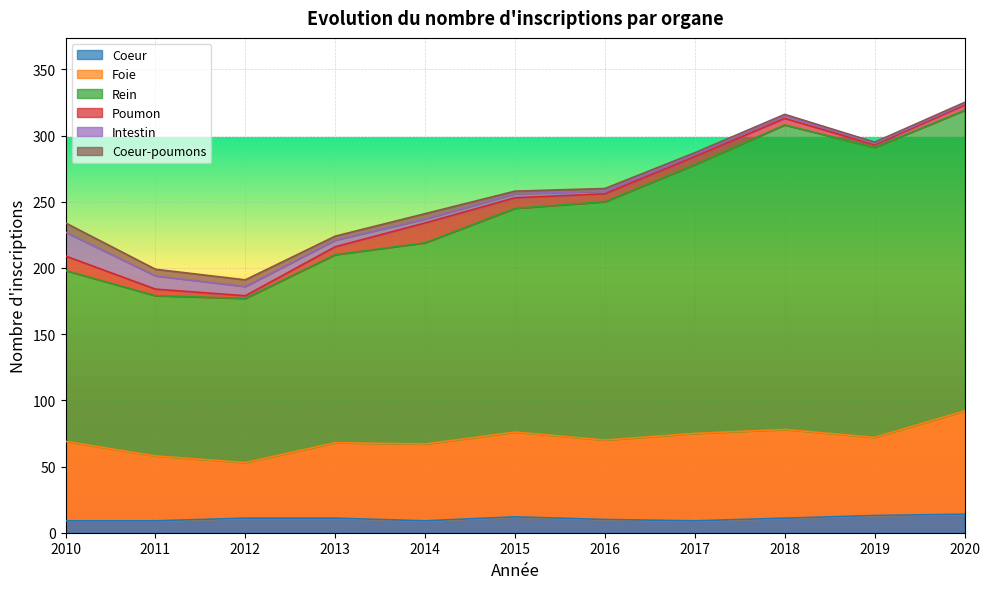

Which series has the largest range (max minus min)?

Rein